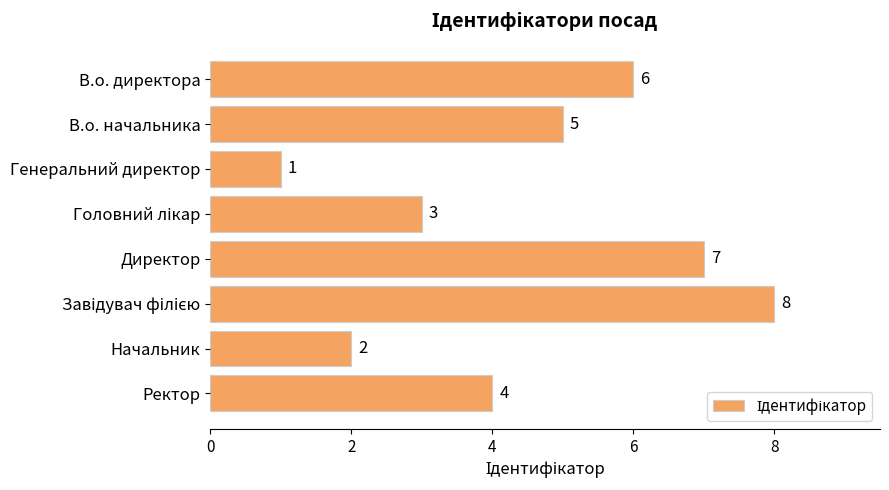

Is it true that the value at В.о. начальника is 1?

False